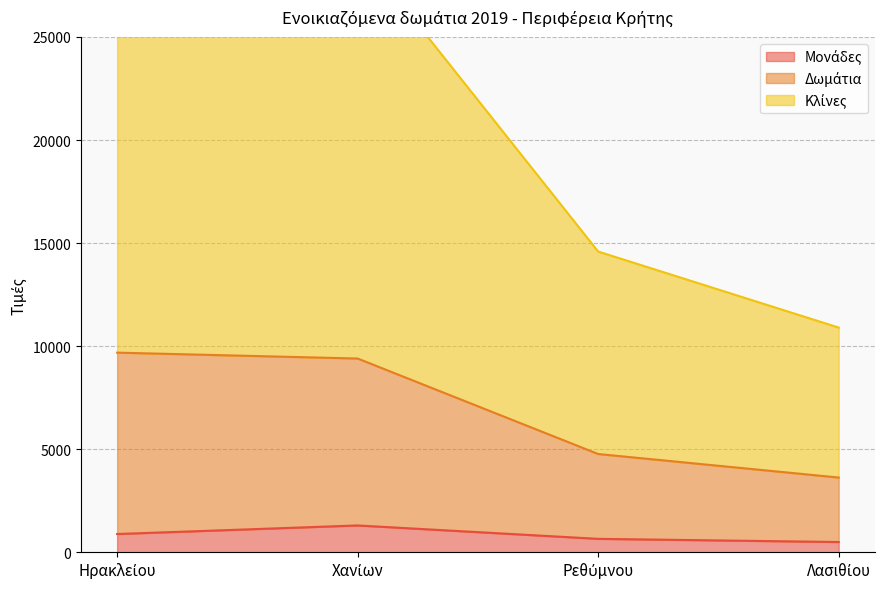

What are all the series names shown in the legend?

Μονάδες, Δωμάτια, Κλίνες